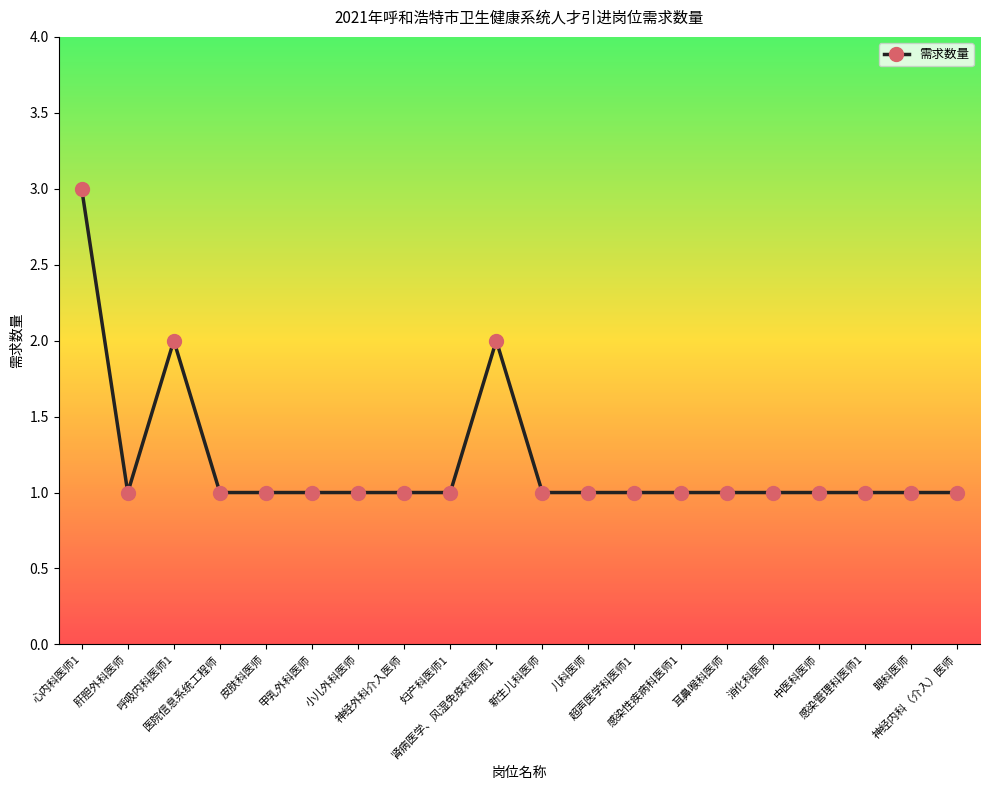

True or false: the data has more than 1 interior local peaks.

True